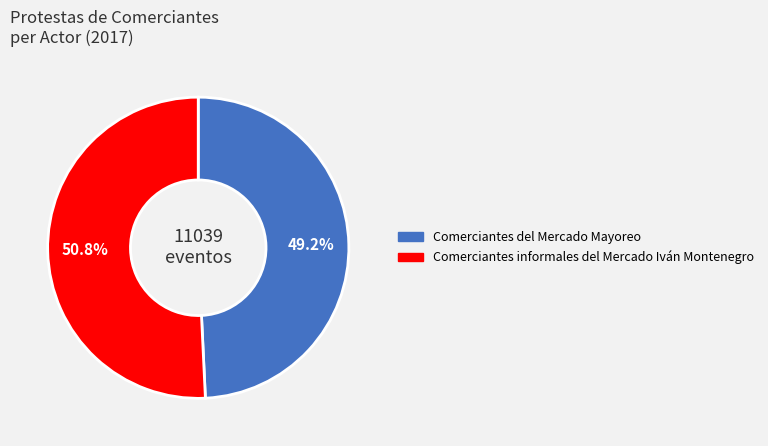

What percentage is the Comerciantes informales del Mercado Iván Montenegro slice, to the nearest percent?

51%